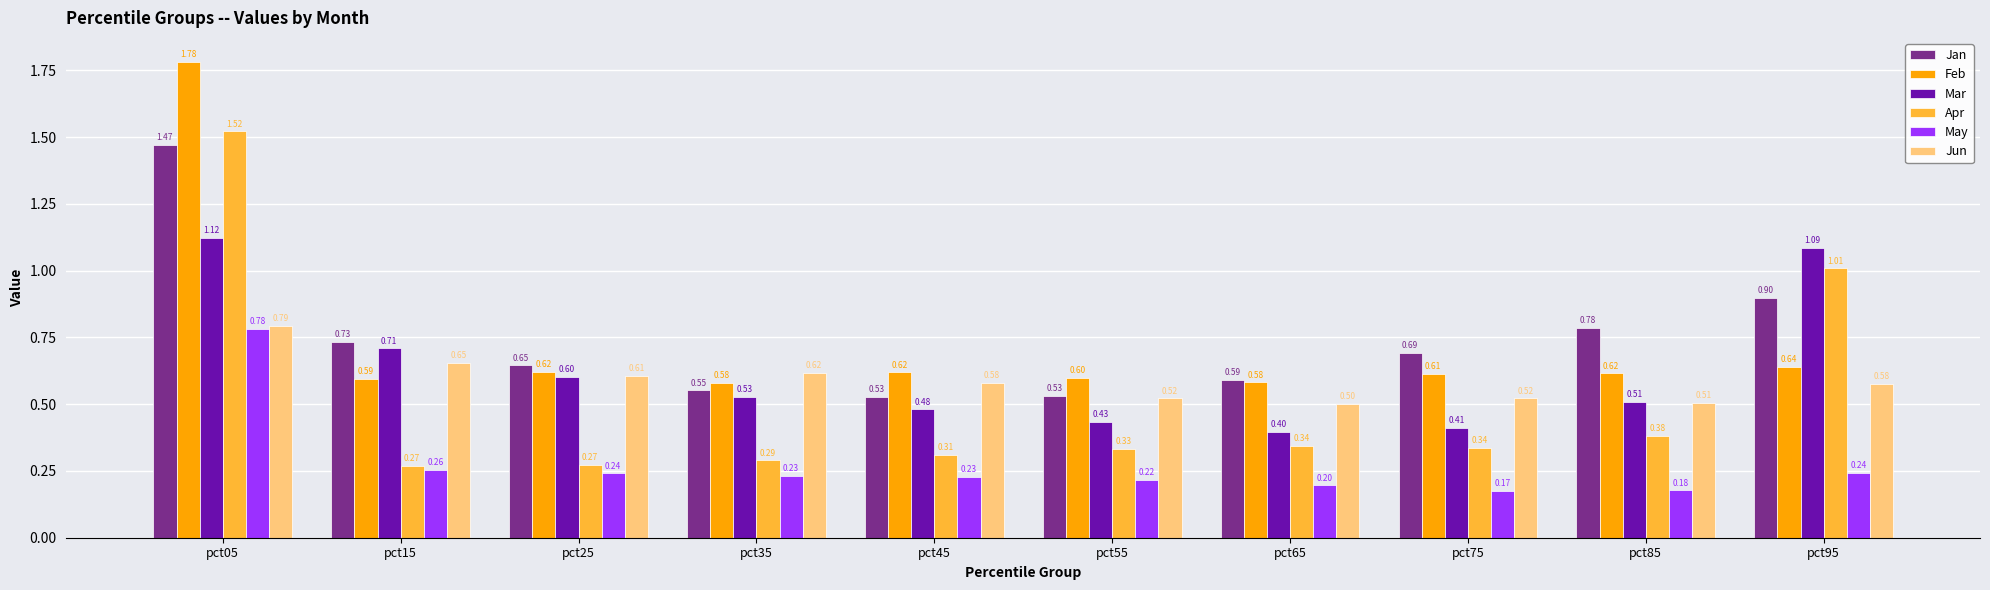

What is the approximate value of Feb at pct75?

0.6